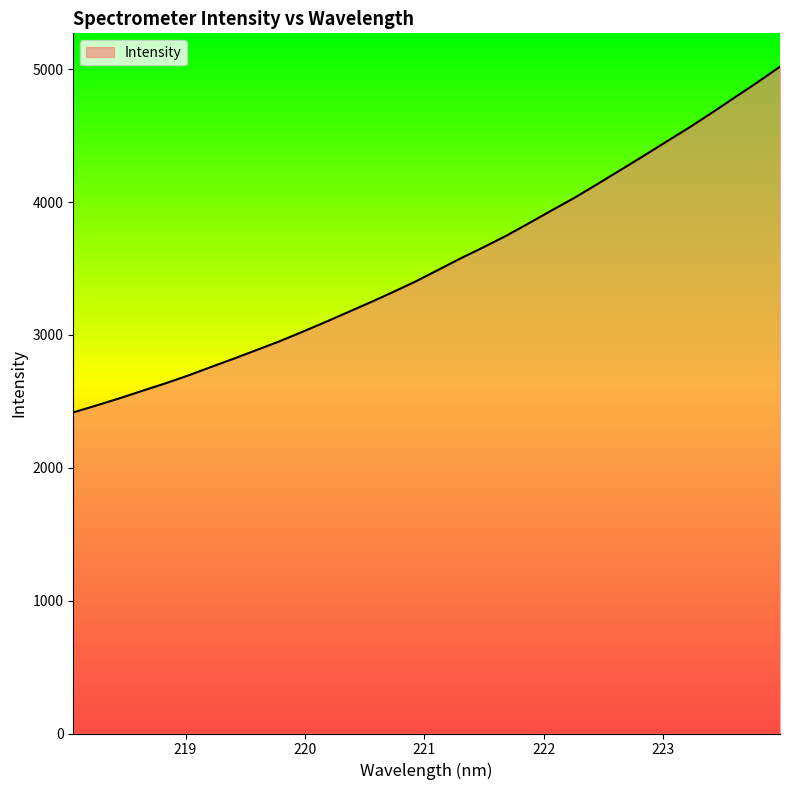

What is the average value?

3542.7